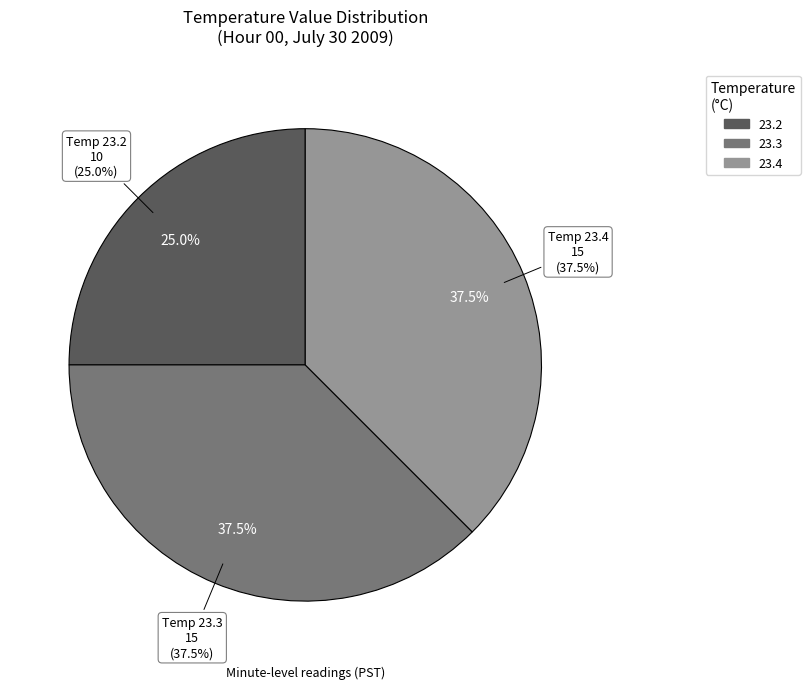

Does any single category account for the majority?

No